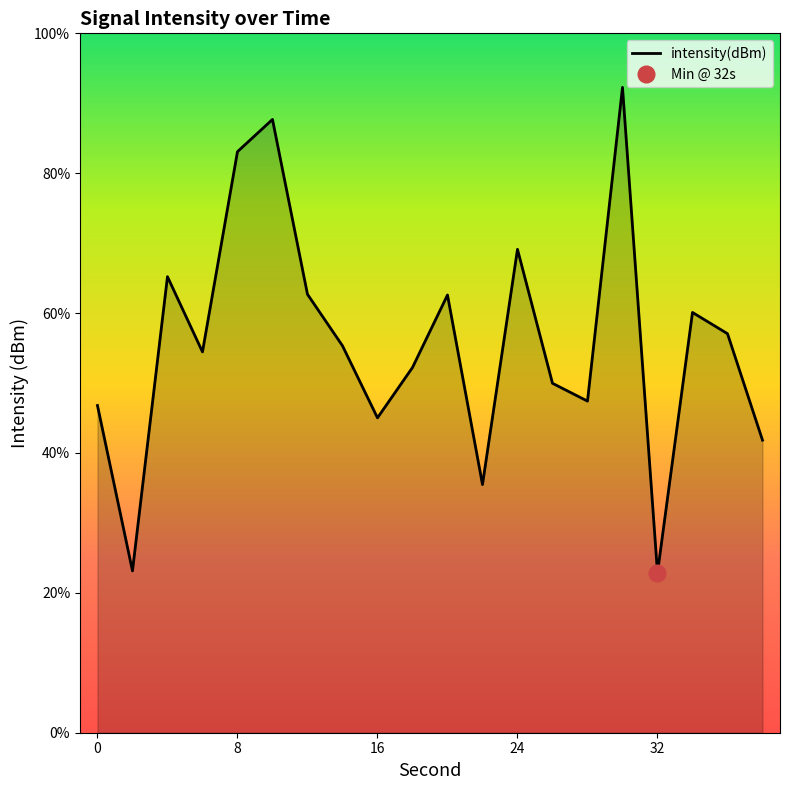

The value of intensity(dBm) at 16 is 45.0. True or false?

True